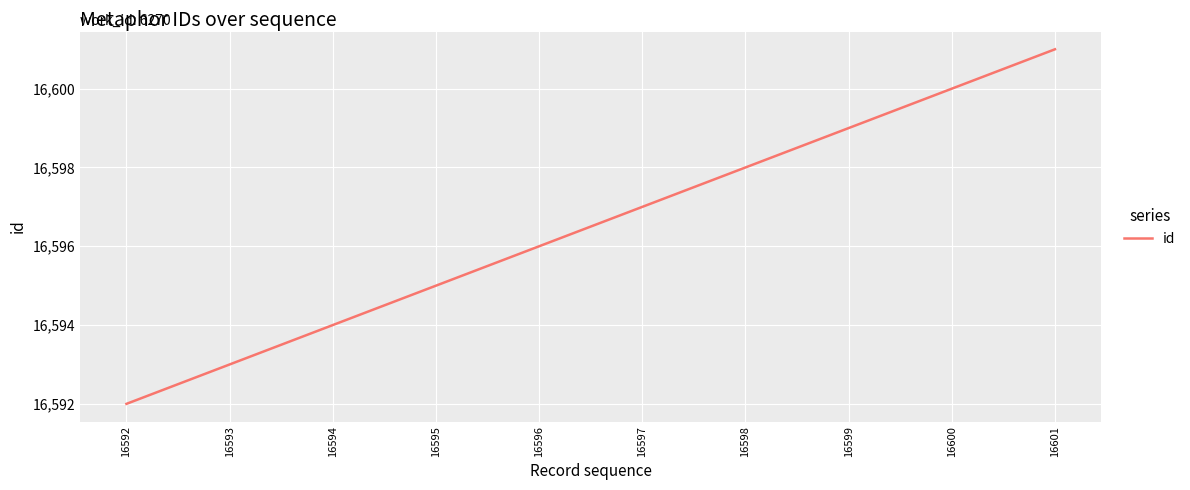

Count the number of data series in this chart.

1